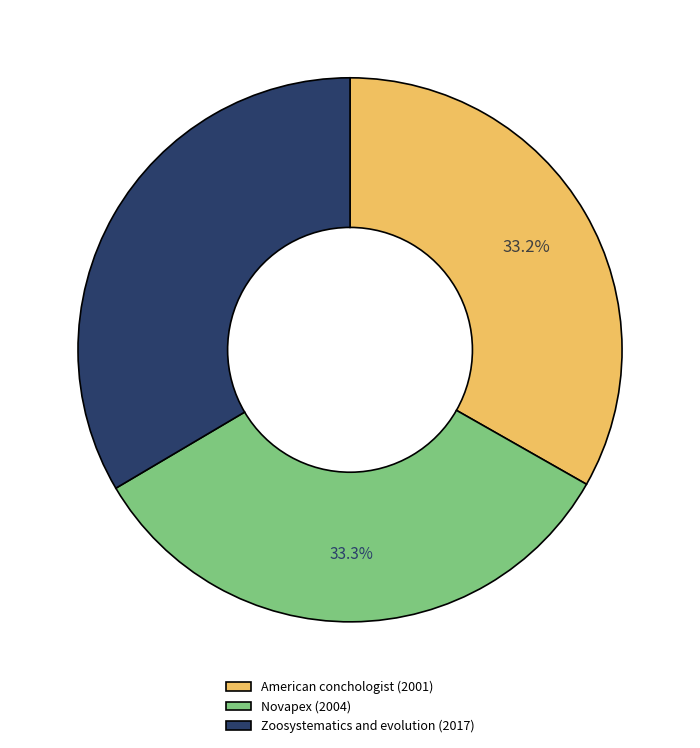

What is the ratio of the value at Zoosystematics and evolution (2017) to the value at Novapex (2004)?

1.0